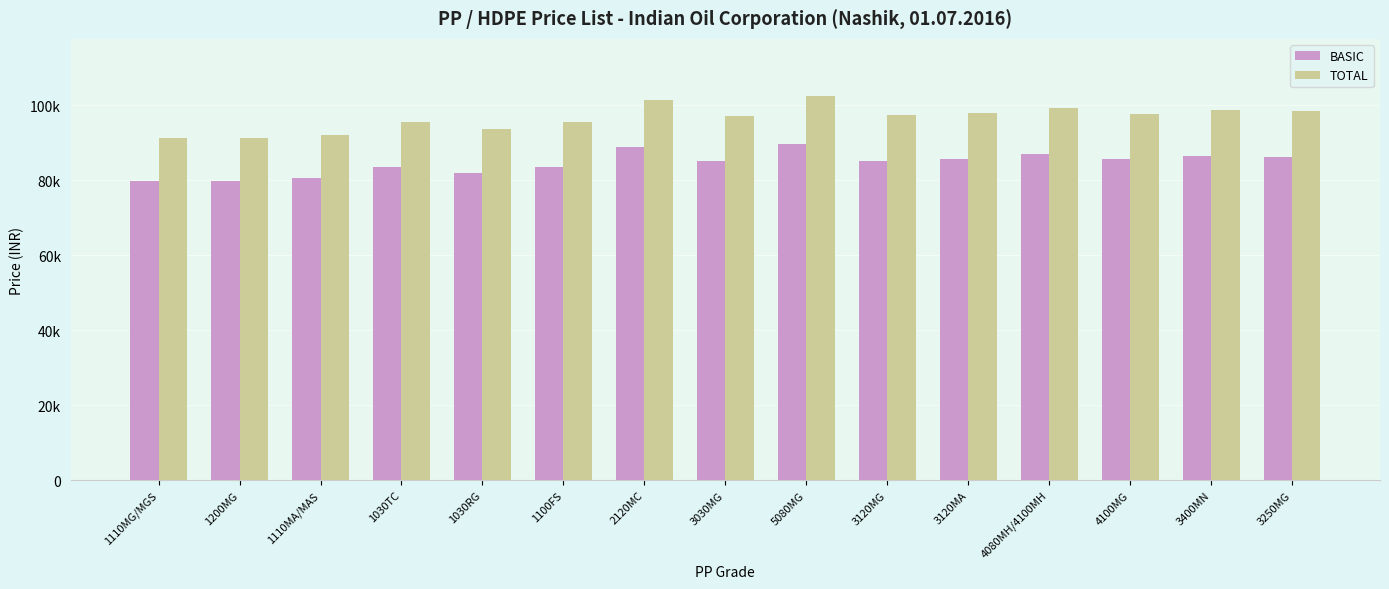

Does the chart contain stacked bars?

No